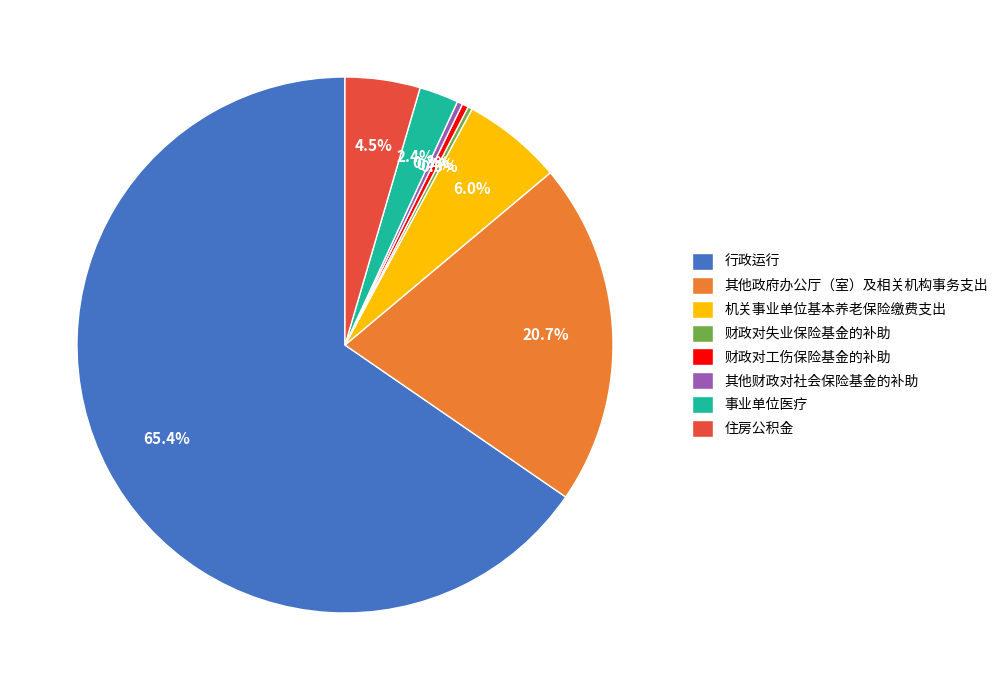

What percentage is NOT represented by 住房公积金?

95.5%